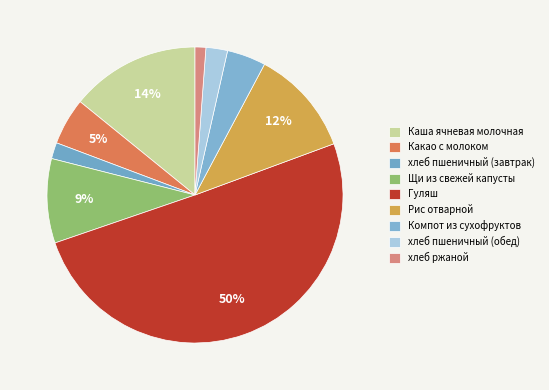

Is it true that Компот из сухофруктов is 12% of the pie?

False